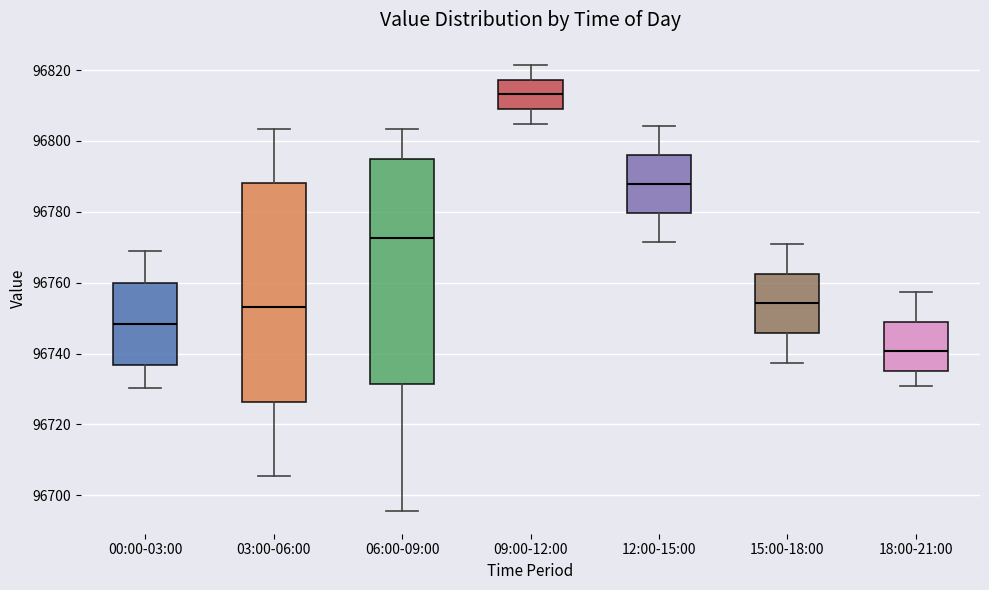

Where is the lower edge of the box for 06:00-09:00 on the y-axis? The values are not printed on the chart, so give them approximately, as read against the axis.

96732